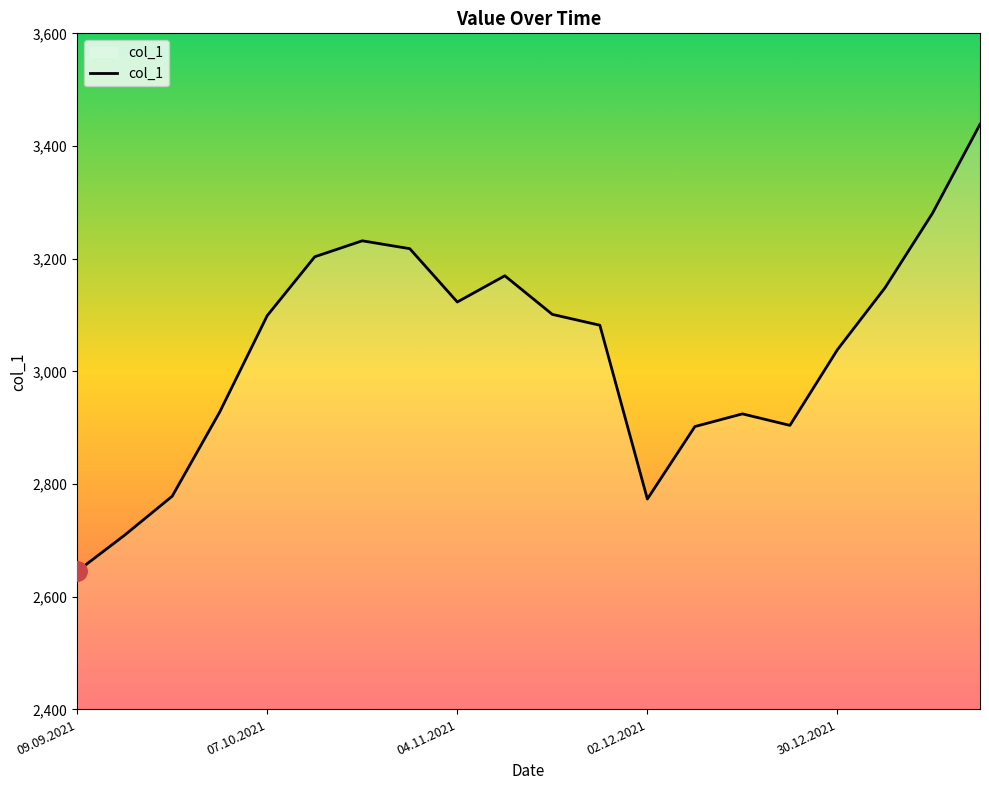

What is the minimum value shown in the chart?

2645.1